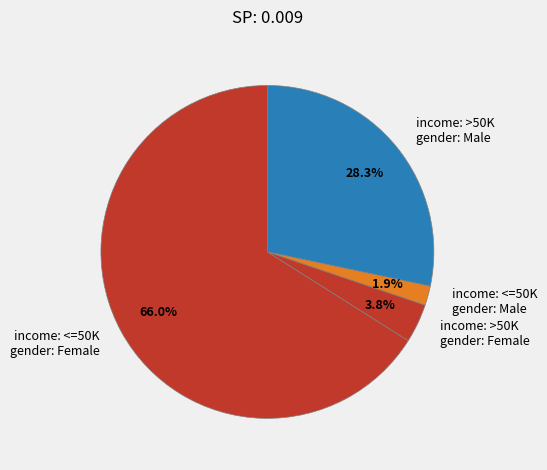

Rank the categories by value from lowest to highest.

income: <=50K gender: Male, income: >50K gender: Female, income: >50K gender: Male, income: <=50K gender: Female